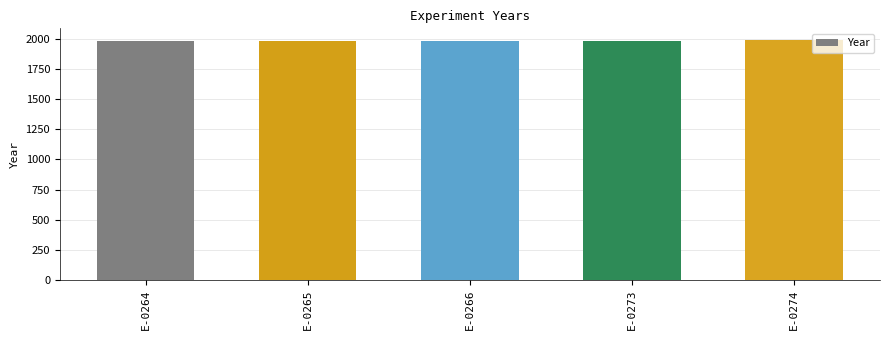

What is the greatest value displayed?

1990